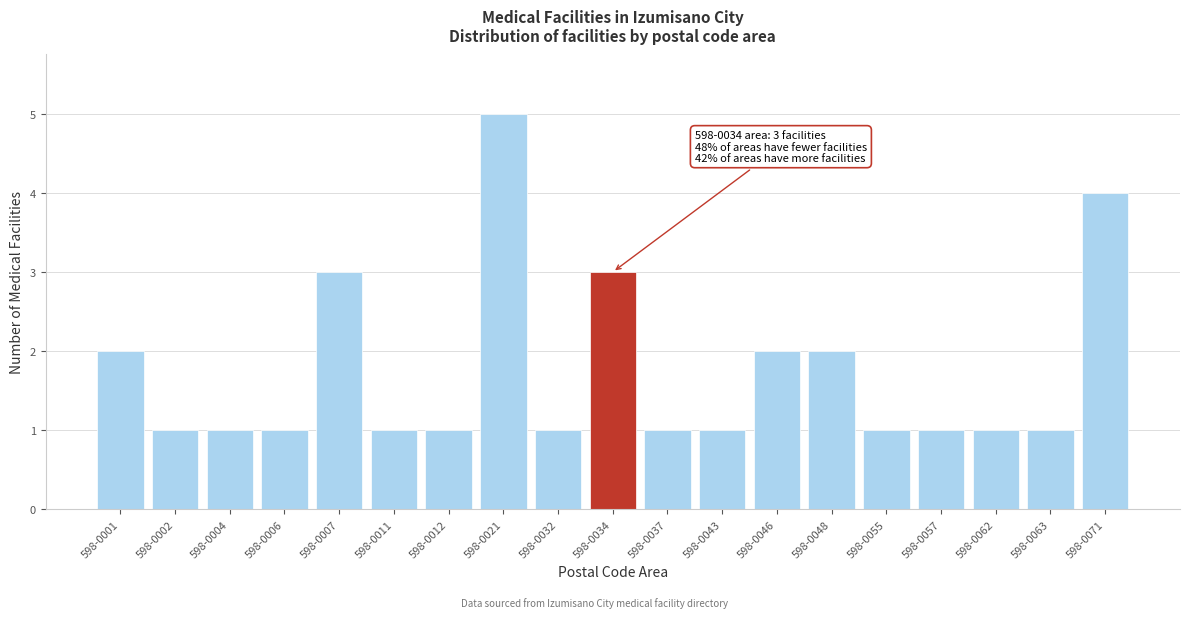

Reading left to right, transcribe all the data shown in this chart.

598-0001=2	598-0002=1	598-0004=1	598-0006=1	598-0007=3	598-0011=1	598-0012=1	598-0021=5	598-0032=1	598-0034=3	598-0037=1	598-0043=1	598-0046=2	598-0048=2	598-0055=1	598-0057=1	598-0062=1	598-0063=1	598-0071=4